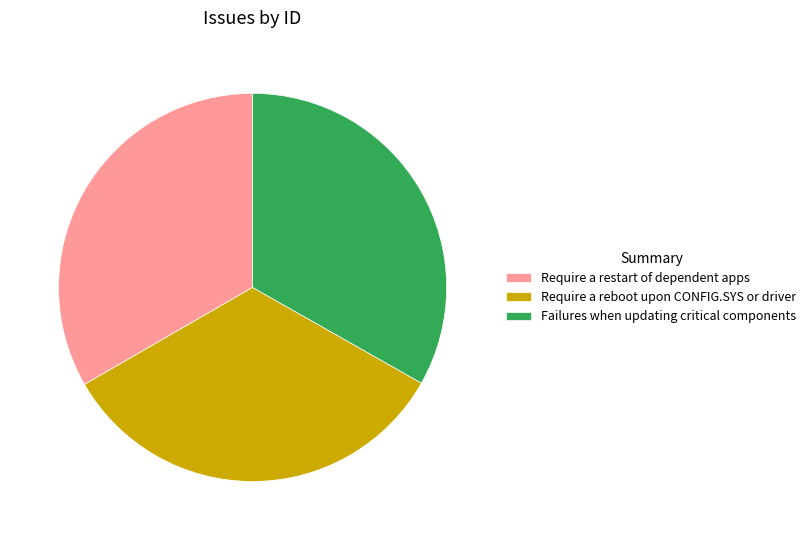

Approximately how many times larger is the value at Failures when updating critical components compared to Require a reboot upon CONFIG.SYS or driver?

1.0